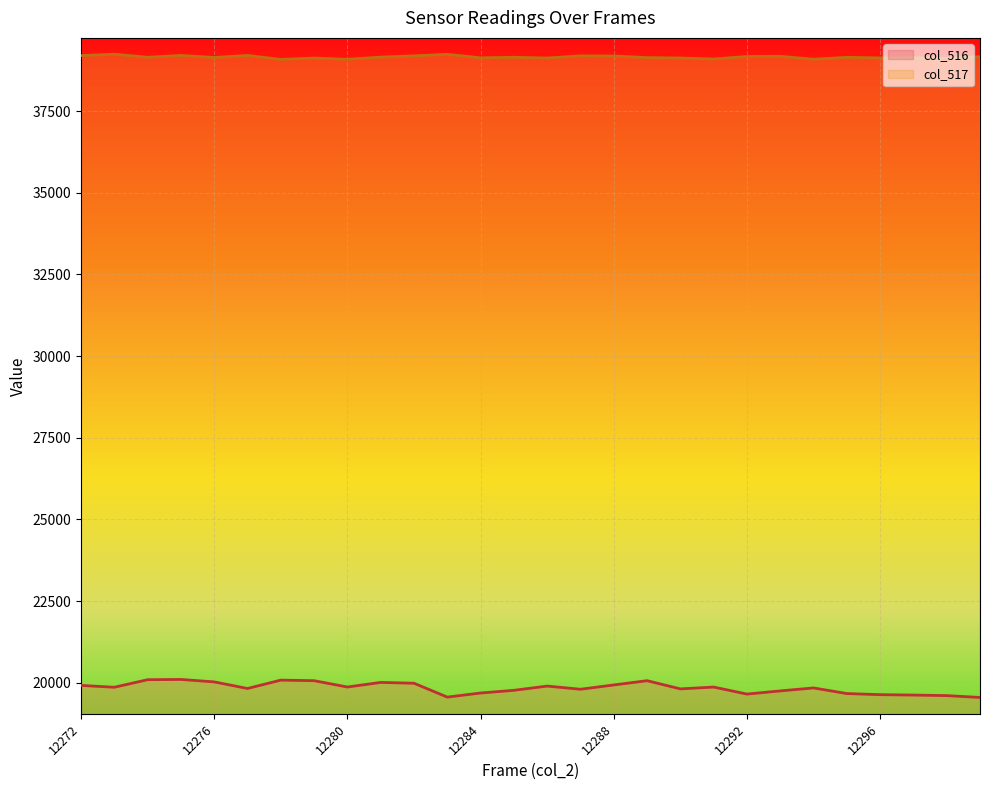

True or false: col_517 and col_516 intersect in this chart.

False